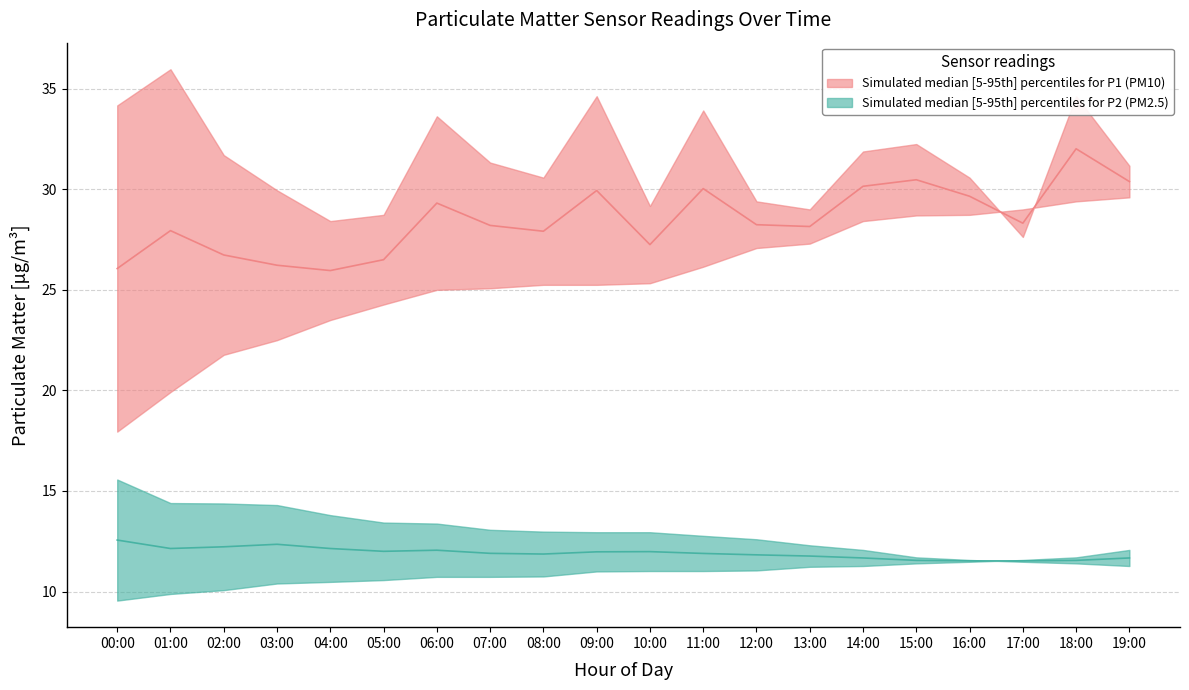

The value of P2_lower at 18:00 is 15.4. True or false?

False